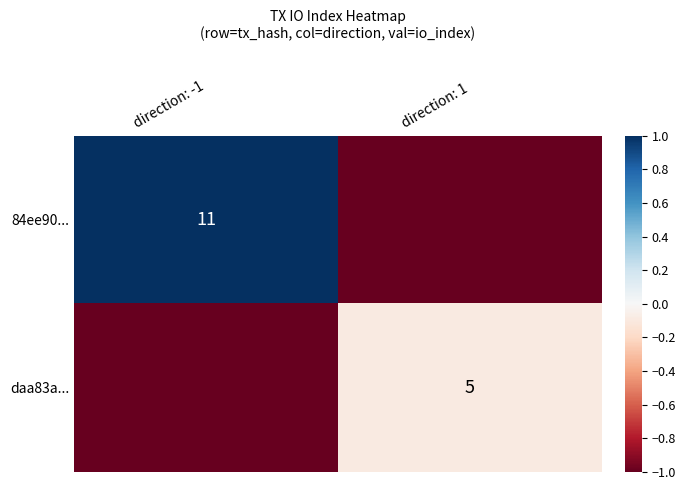

How many series are shown in this chart?

2